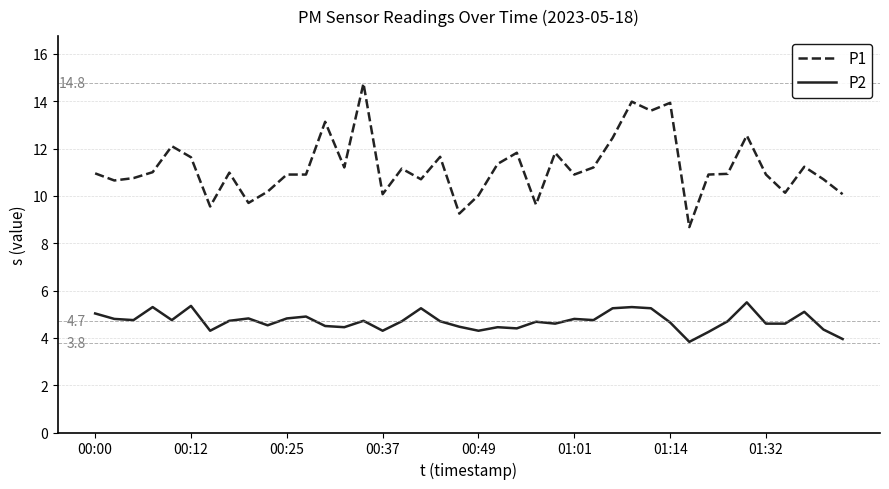

List the series in order of their overall mean, highest first.

P1, P2